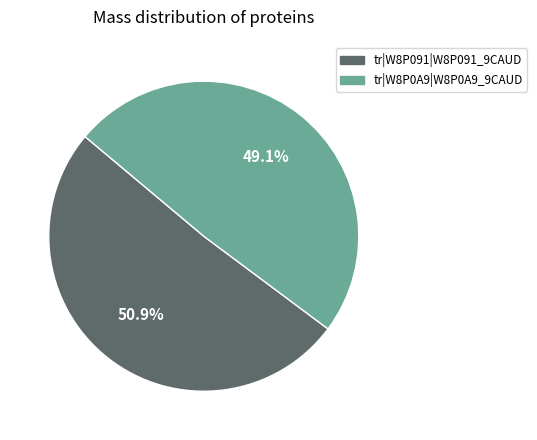

To the nearest percent, what percentage of the pie is tr|W8P091|W8P091_9CAUD?

51%